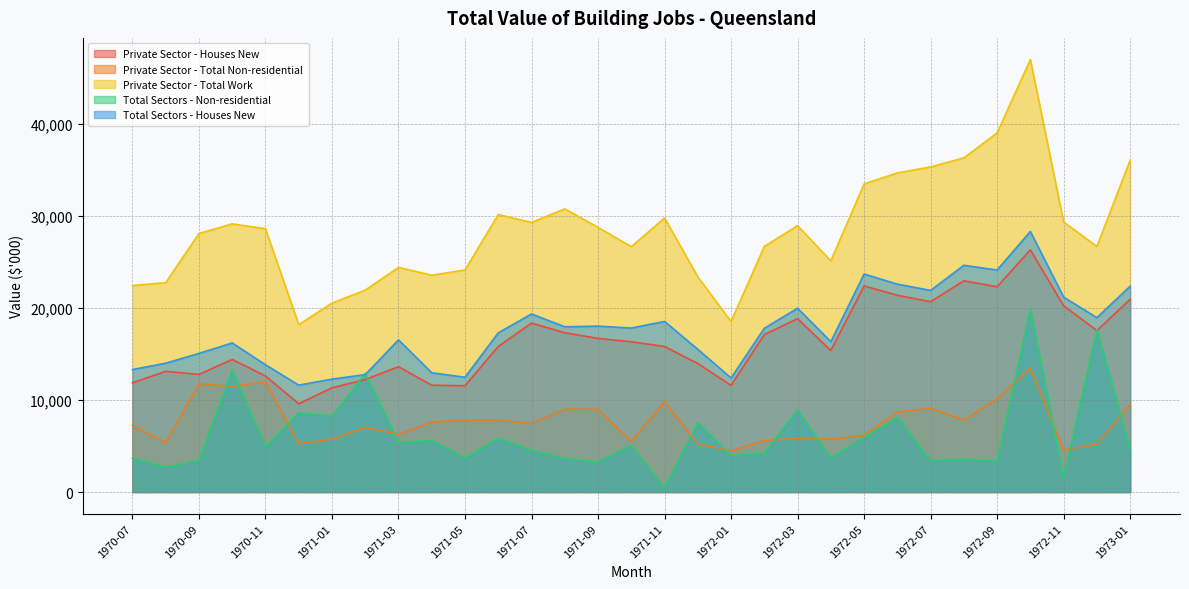

Reading left to right, extract all data points from this chart.

Private Sector - Houses New: 11853	13102	12766	14394	12598	9583	11316	12209	13603	11595	11540	15805	18336	17291	16675	16311	15798	13950	11579	17091	18815	15364	22369	21362	20659	22930	22279	26284	20221	17527	20916
Private Sector - Total Non-residential: 7221	5343	11745	11474	11977	5243	5741	7007	6284	7584	7788	7808	7449	9002	8973	5500	9811	5217	4490	5581	5842	5748	6141	8685	9117	7818	10130	13490	4573	5187	9527
Private Sector - Total Work: 22411	22721	28063	29109	28579	18162	20510	21915	24385	23535	24104	30119	29266	30733	28724	26627	29749	23353	18506	26655	28911	25095	33442	34643	35291	36274	38976	46948	29316	26653	36008
Total Sectors - Non-residential: 3660	2723	3428	13274	4932	8607	8252	12868	5413	5605	3706	5855	4524	3668	3253	5086	477	7511	3952	4237	8915	3707	5940	8098	3452	3558	3348	19892	1567	17609	4678
Total Sectors - Houses New: 13296	13986	15047	16184	13816	11601	12255	12746	16521	12944	12464	17278	19331	17938	18007	17801	18520	15490	12382	17774	19948	16323	23663	22566	21888	24611	24097	28285	21160	18931	22337